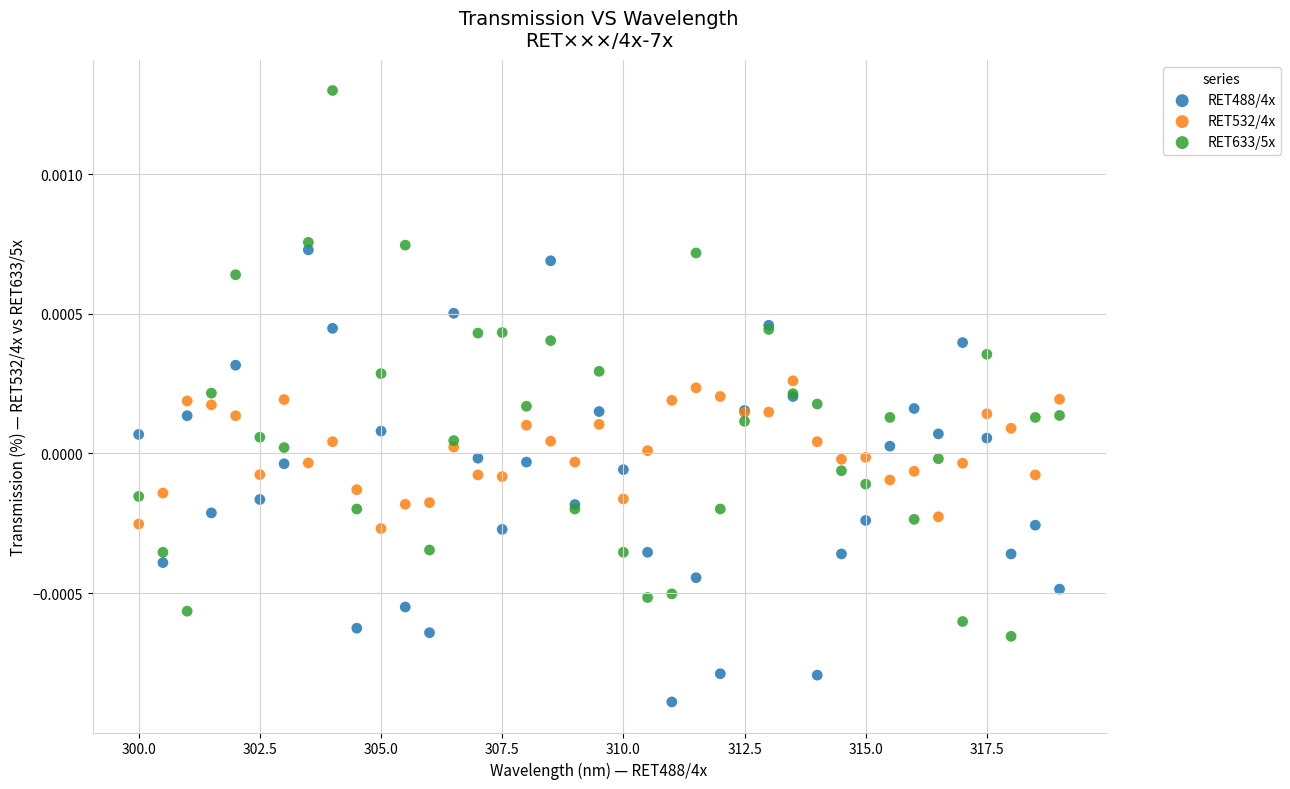

Which series contains the lowest Y value?

RET488/4x